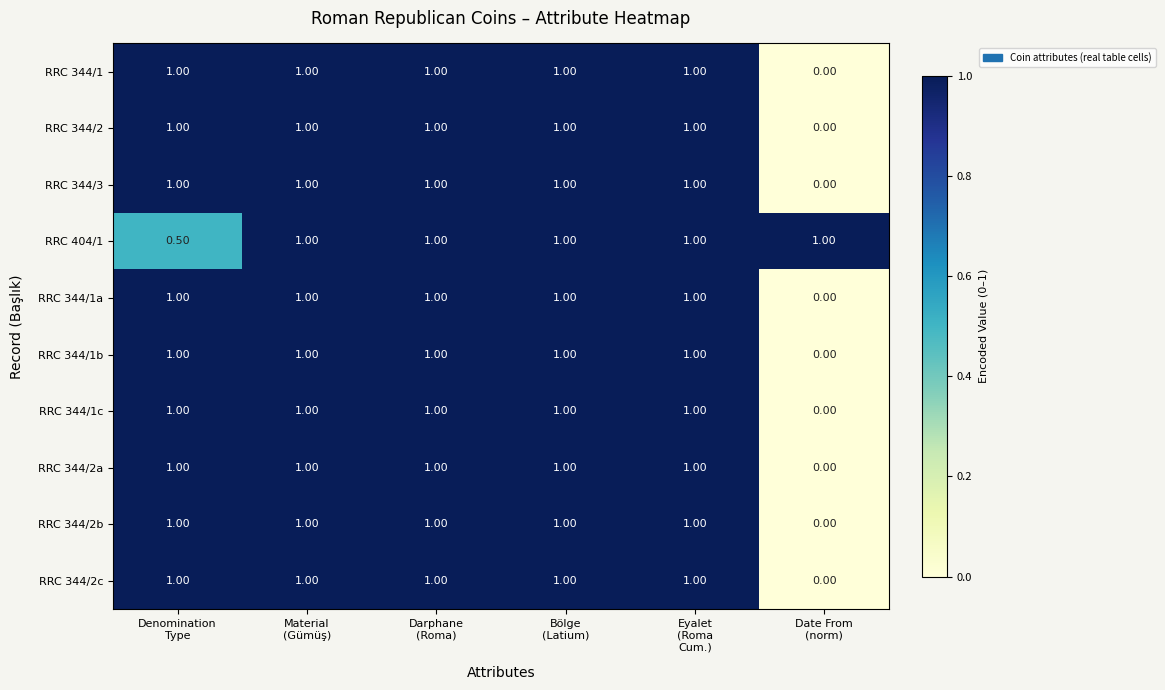

Which label corresponds to the smallest value in the chart?

Date From
(norm)